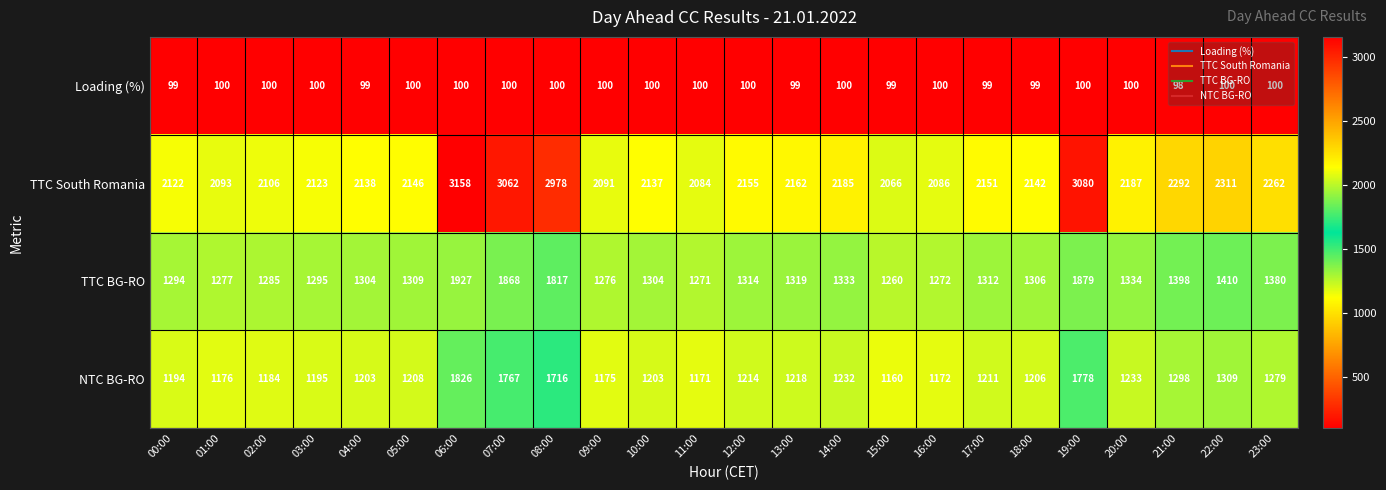

What is the average value of the Loading (%) series?

100